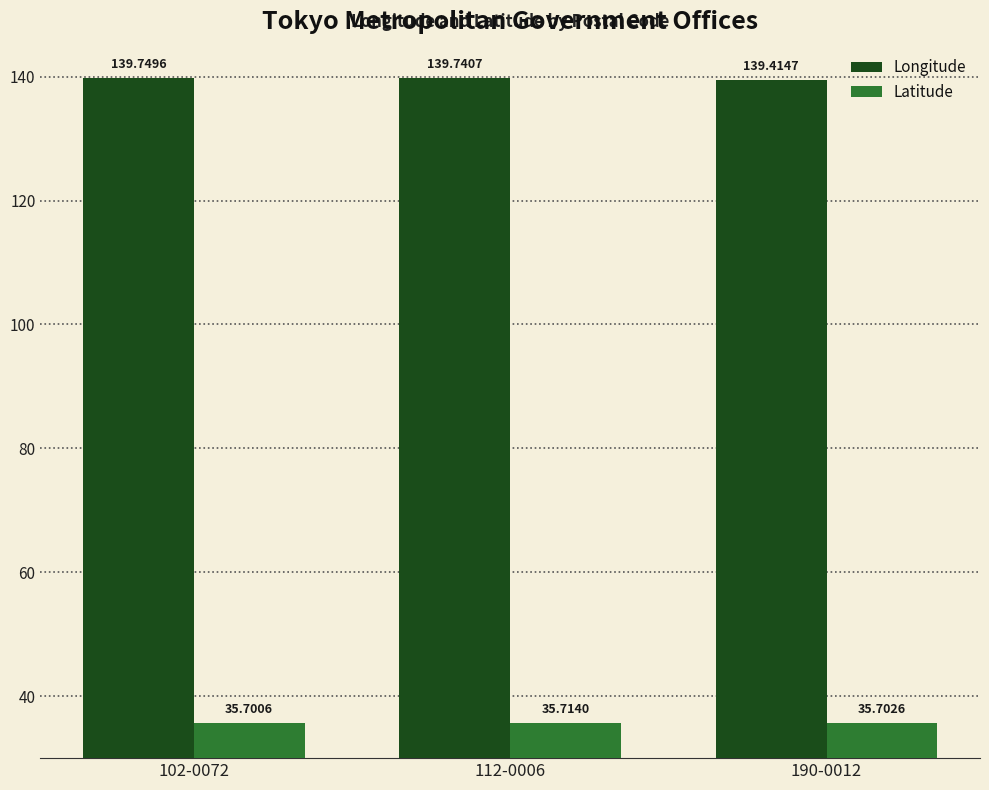

What is the approximate value of Latitude at 112-0006?

35.7